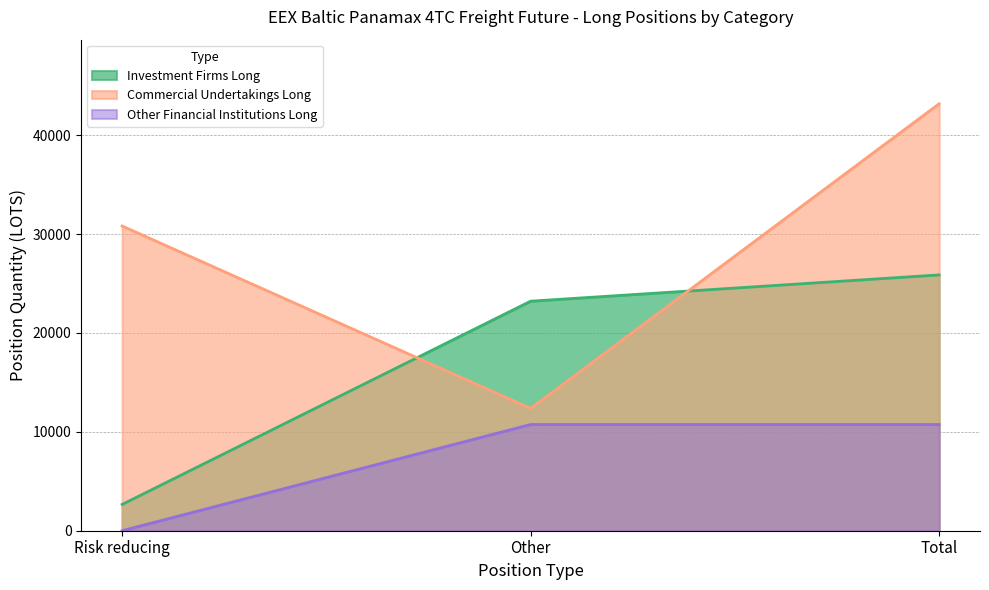

What is the value of the Commercial Undertakings Long point at the 1st from the left?

30810.0